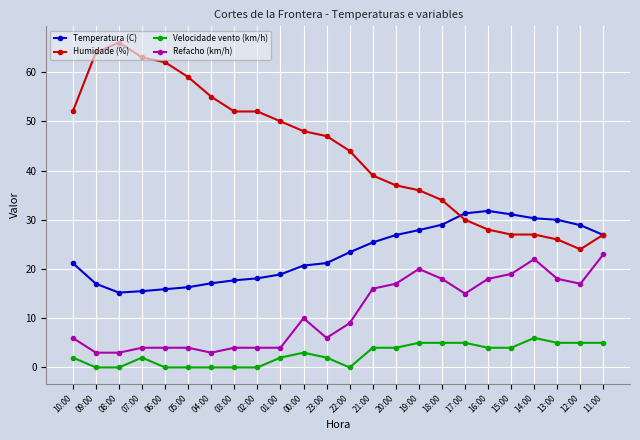

What is the approximate value of Temperatura (C) at 11:00?

26.9